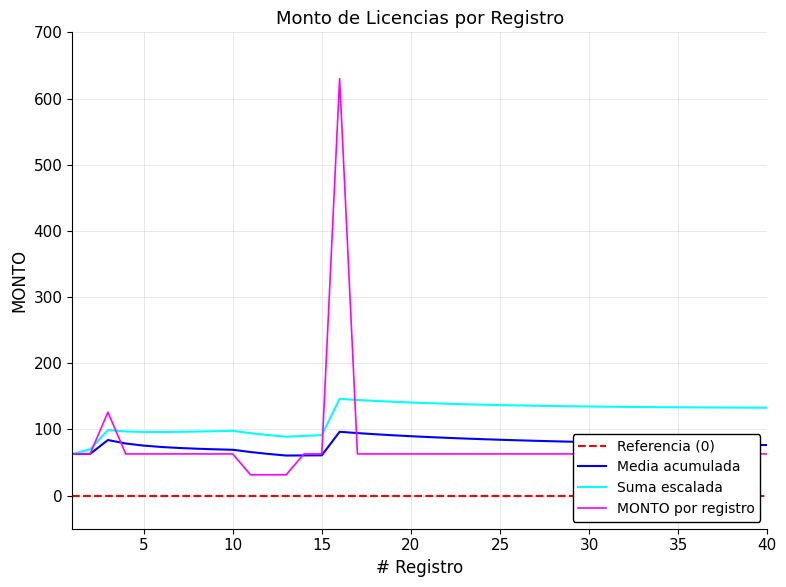

How many intersections are there between MONTO por registro and Suma escalada?

4